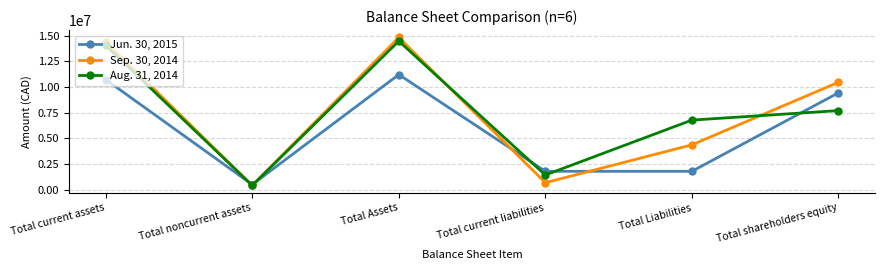

At which category does Sep. 30, 2014 reach its first local peak?

Total Assets